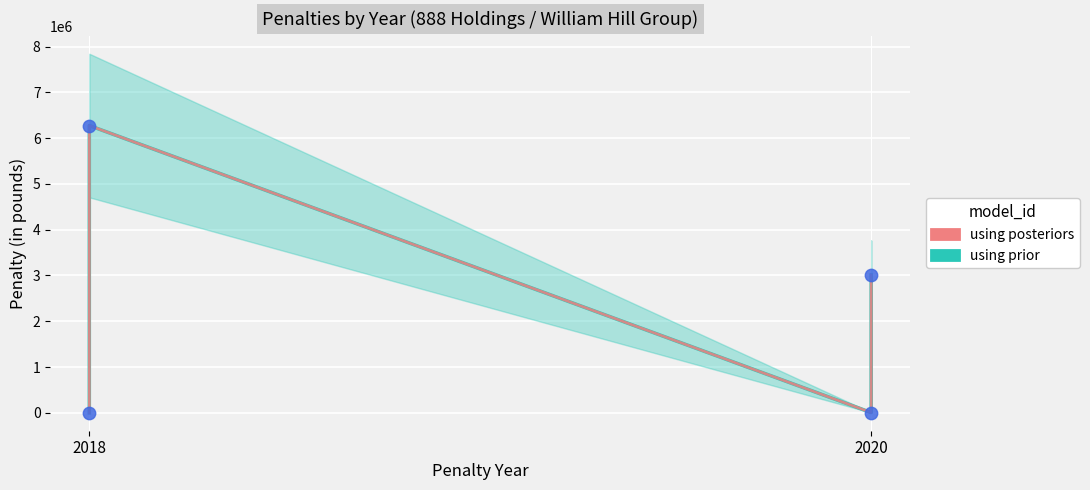

What are all the series names shown in the legend?

using prior, using posteriors